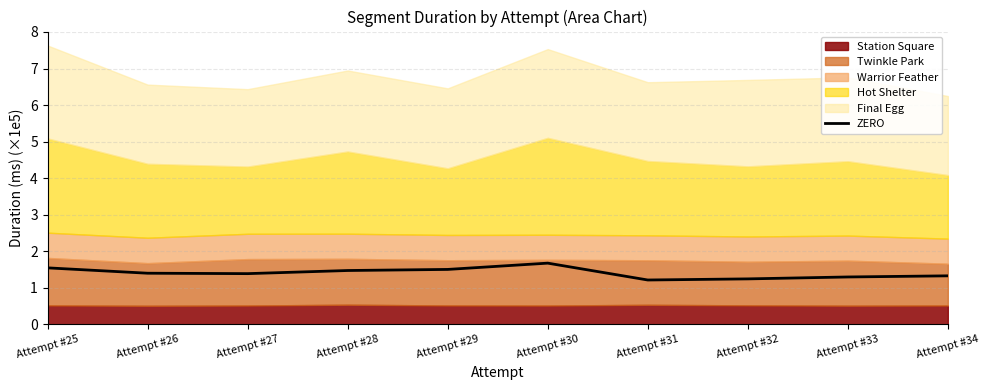

What is the lowest value of the ZERO series?

1.2